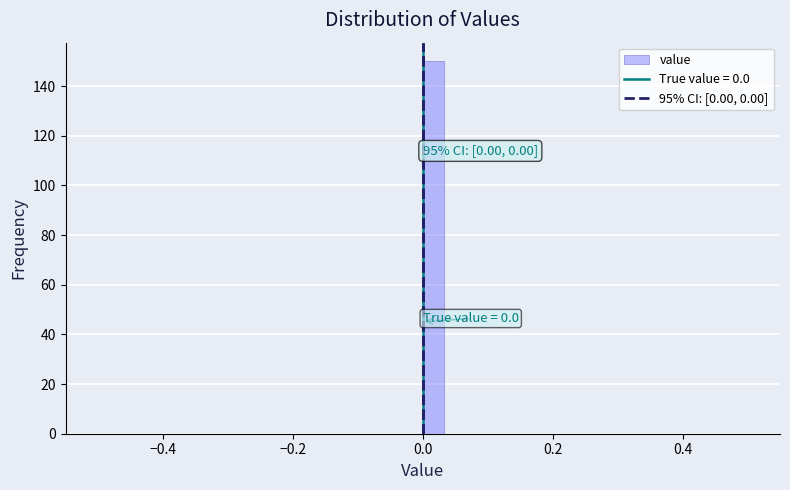

Around what value on the x-axis is the tallest bar? Give the approximate position of its centre, as read against the axis.

0.02